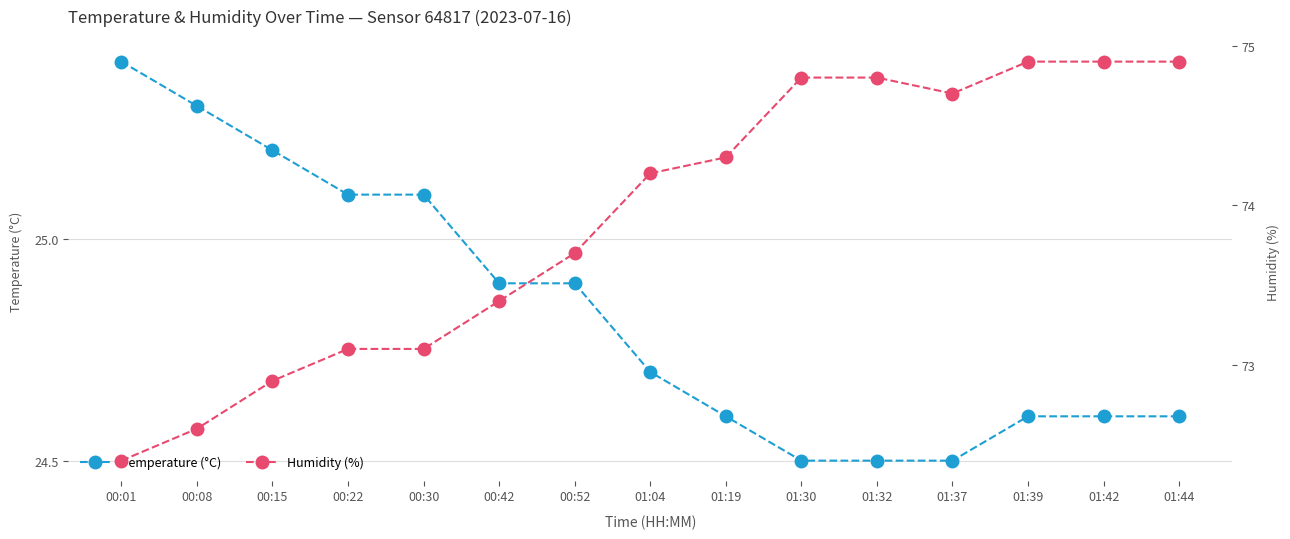

Which category has the lowest value across all series?

01:30